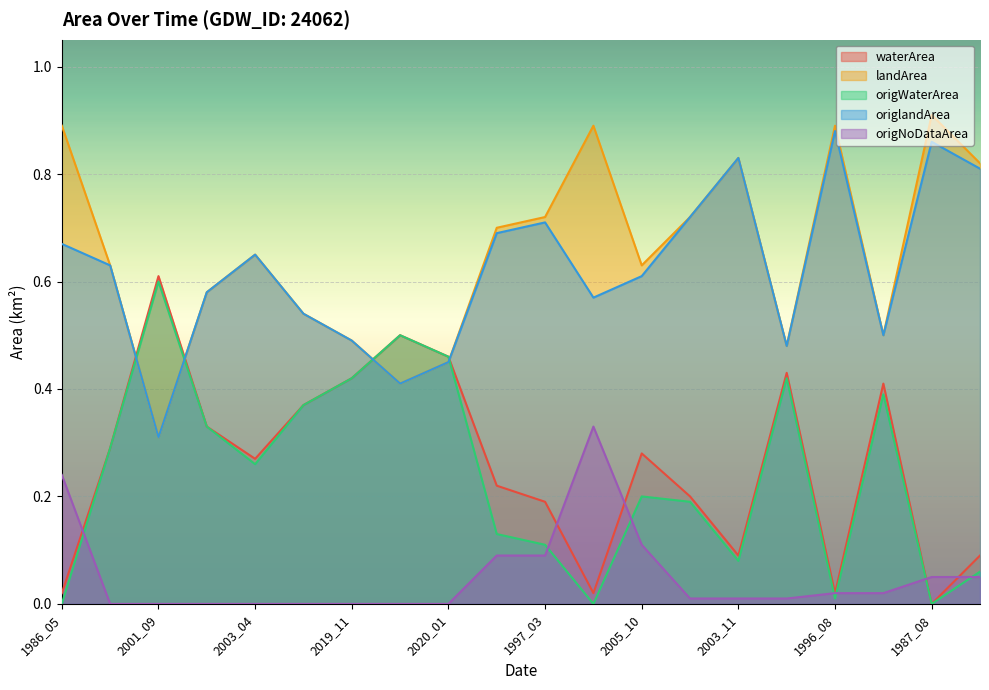

At which category does landArea reach its first local peak?

2003_04